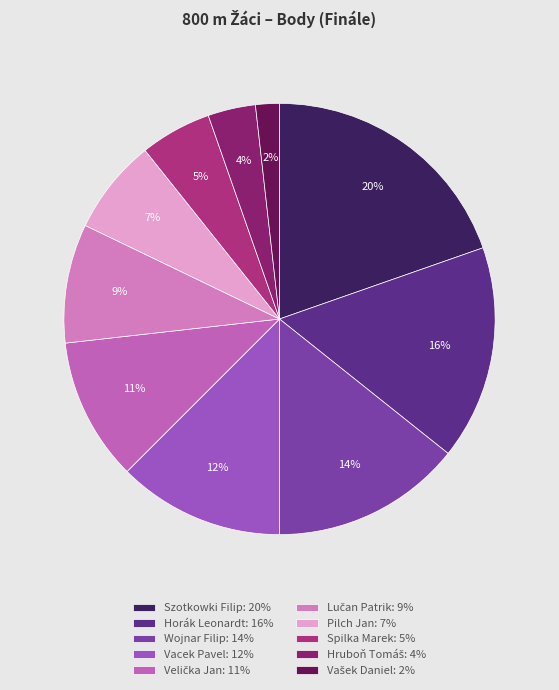

To the nearest percent, what percentage of the pie is Vašek Daniel?

2%